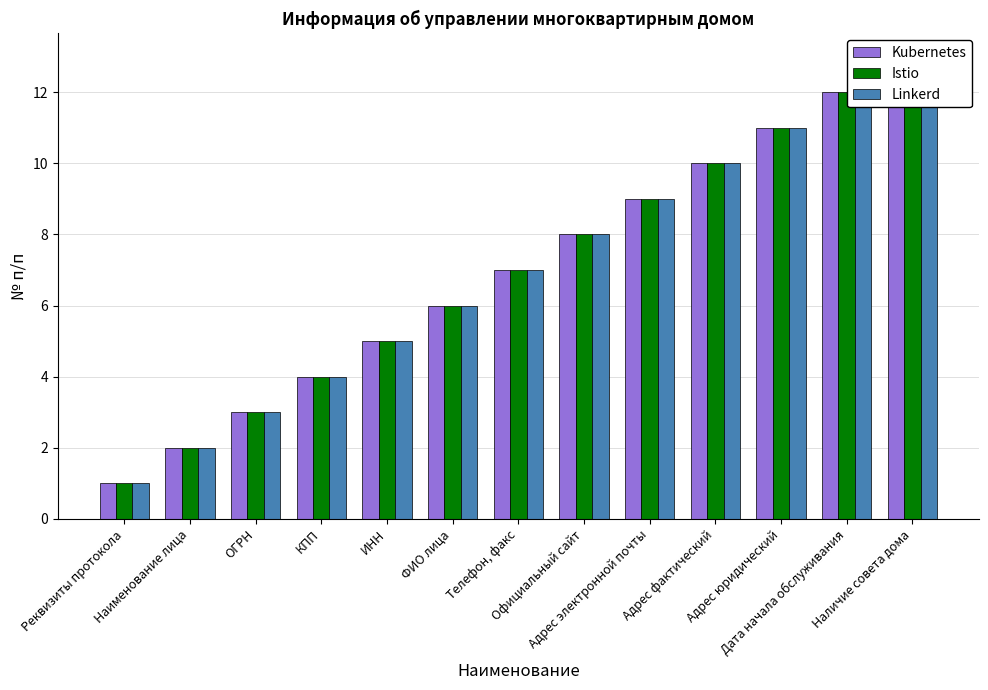

Rank the categories by Istio value from highest to lowest.

Наличие совета дома, Дата начала обслуживания, Адрес юридический, Адрес фактический, Адрес электронной почты, Официальный сайт, Телефон, факс, ФИО лица, ИНН, КПП, ОГРН, Наименование лица, Реквизиты протокола